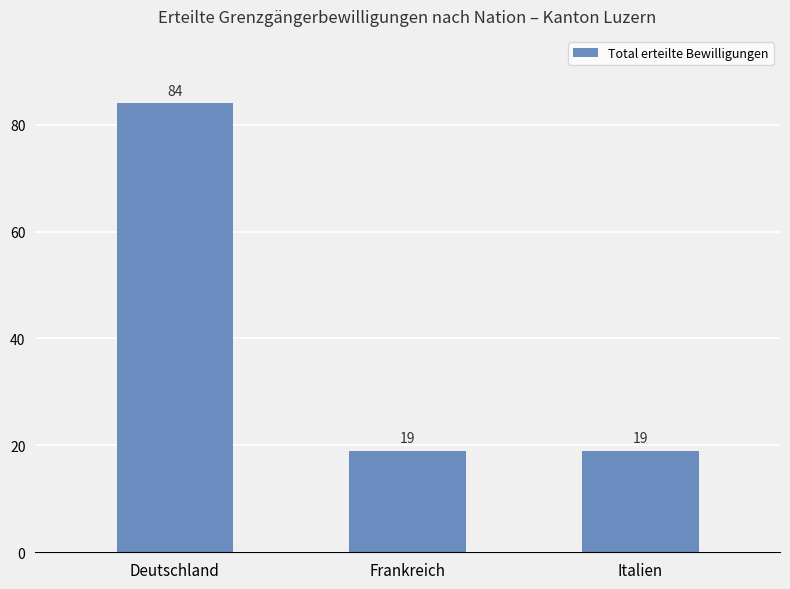

The chart shows a value of 30 at Italien. True or false?

False